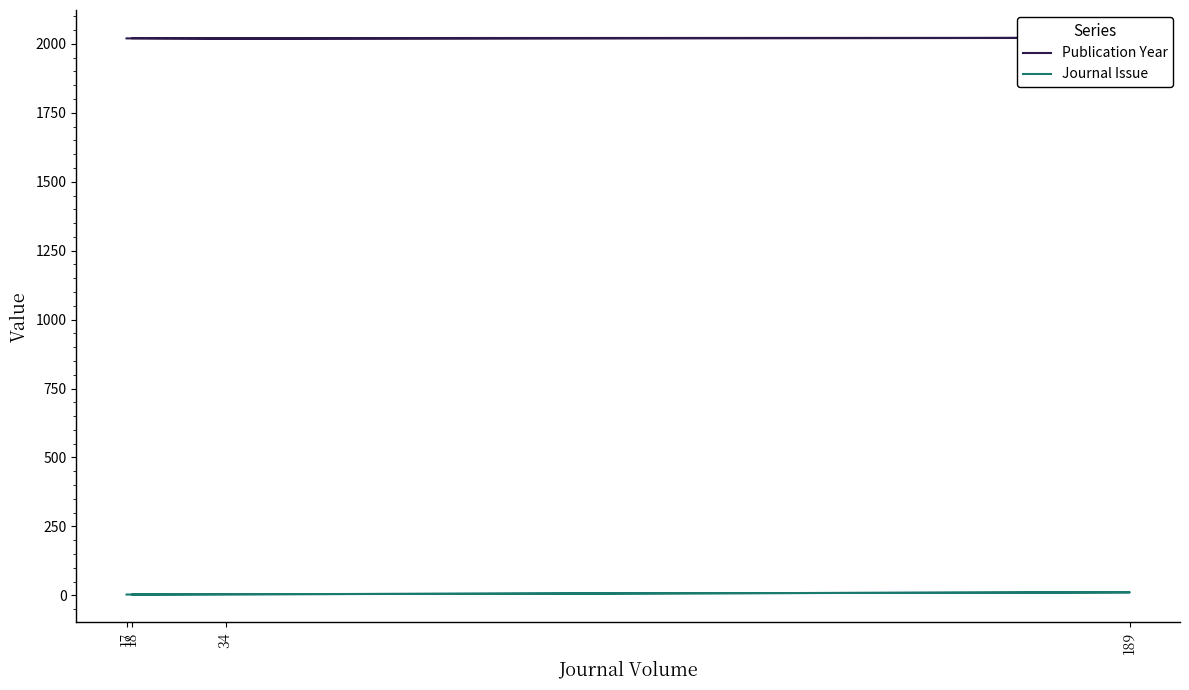

Count the number of categories in the chart.

4